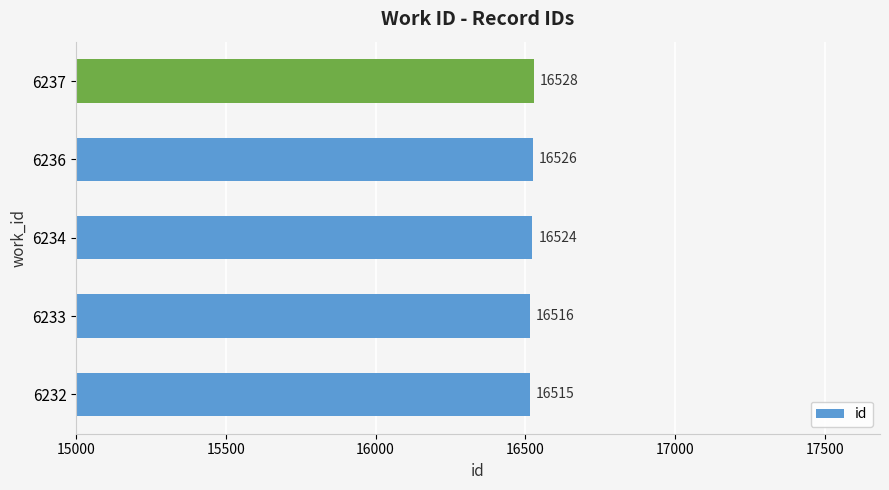

What is the average value?

16522